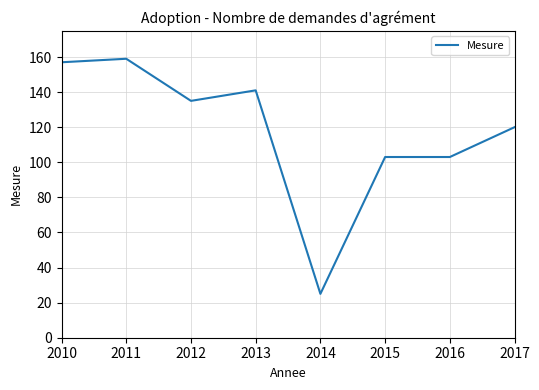

The chart shows a value of 159 at 2011. True or false?

True